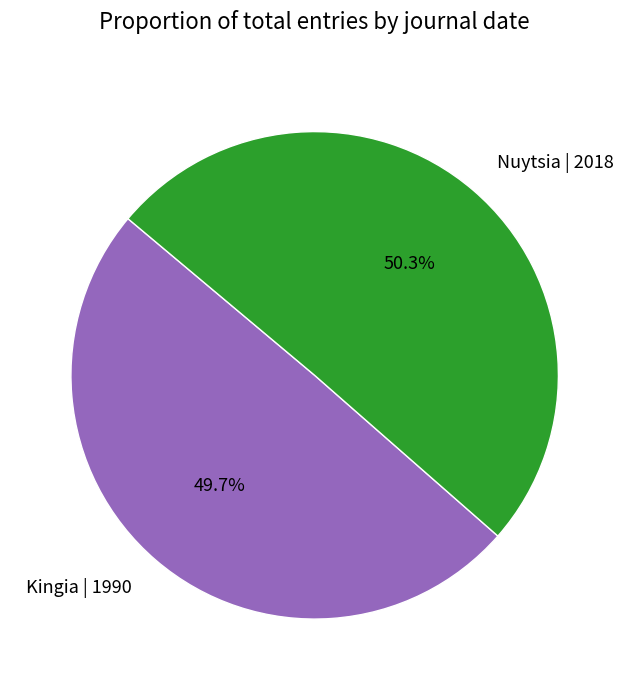

True or false: Kingia | 1990 accounts for 38% of the total.

False